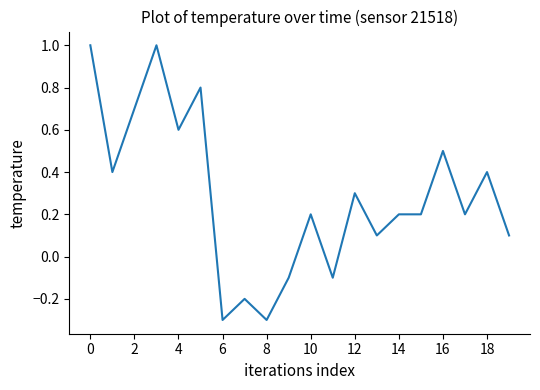

How many distinct data groups are displayed?

1